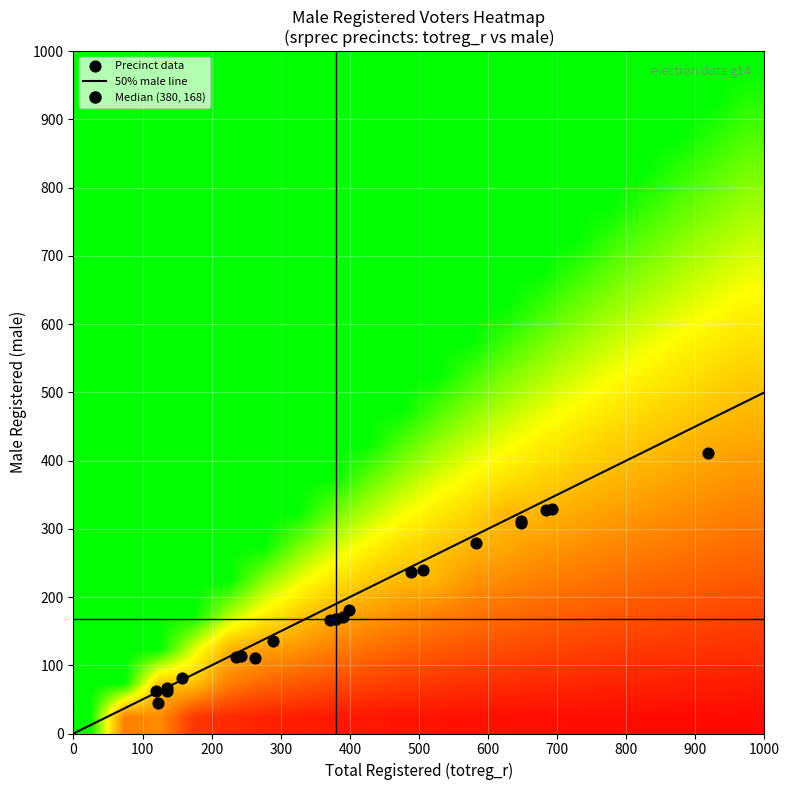

True or false: 50% male line has a value of 318.4 at 0.

False